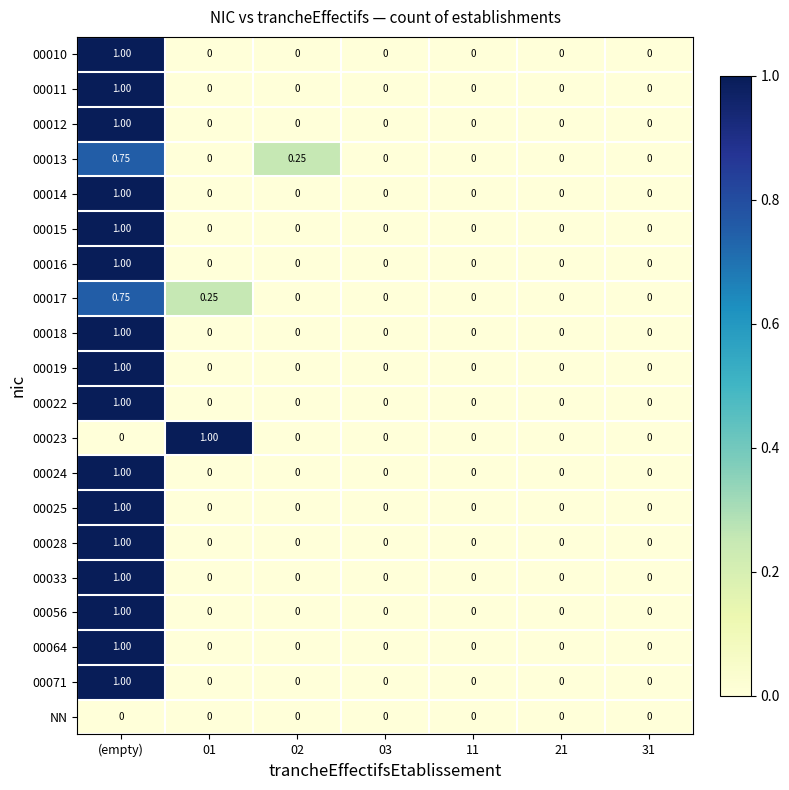

How many distinct data groups are displayed?

20